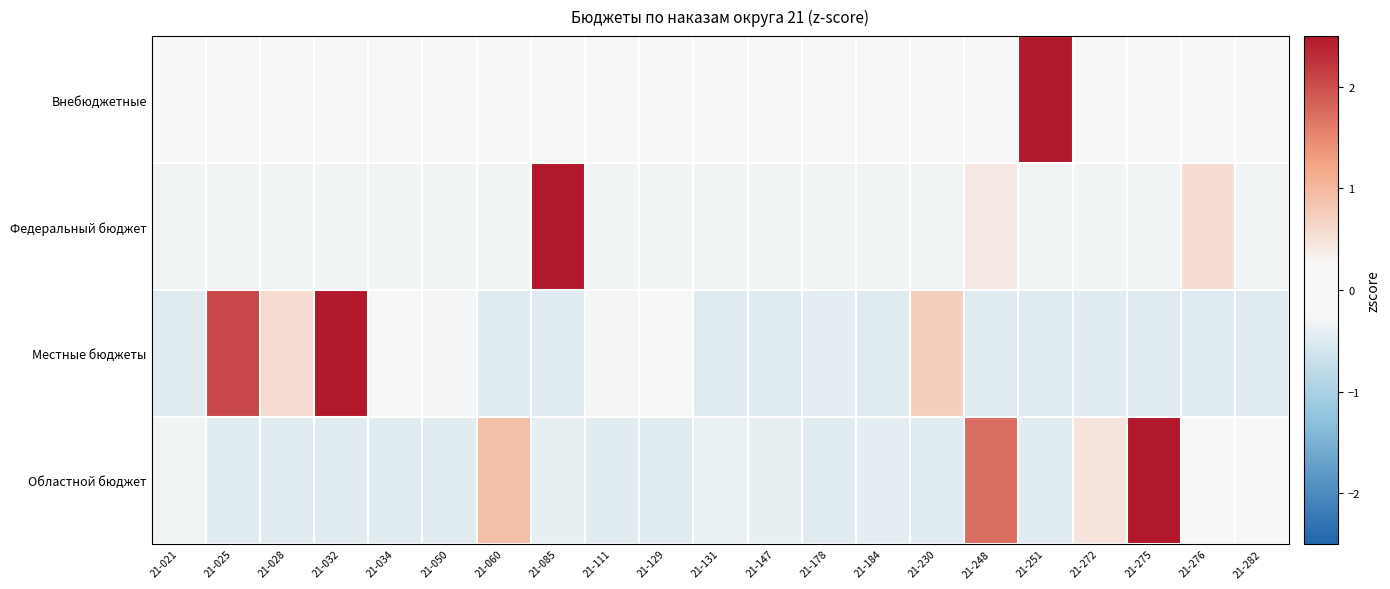

Count the number of categories in the chart.

21